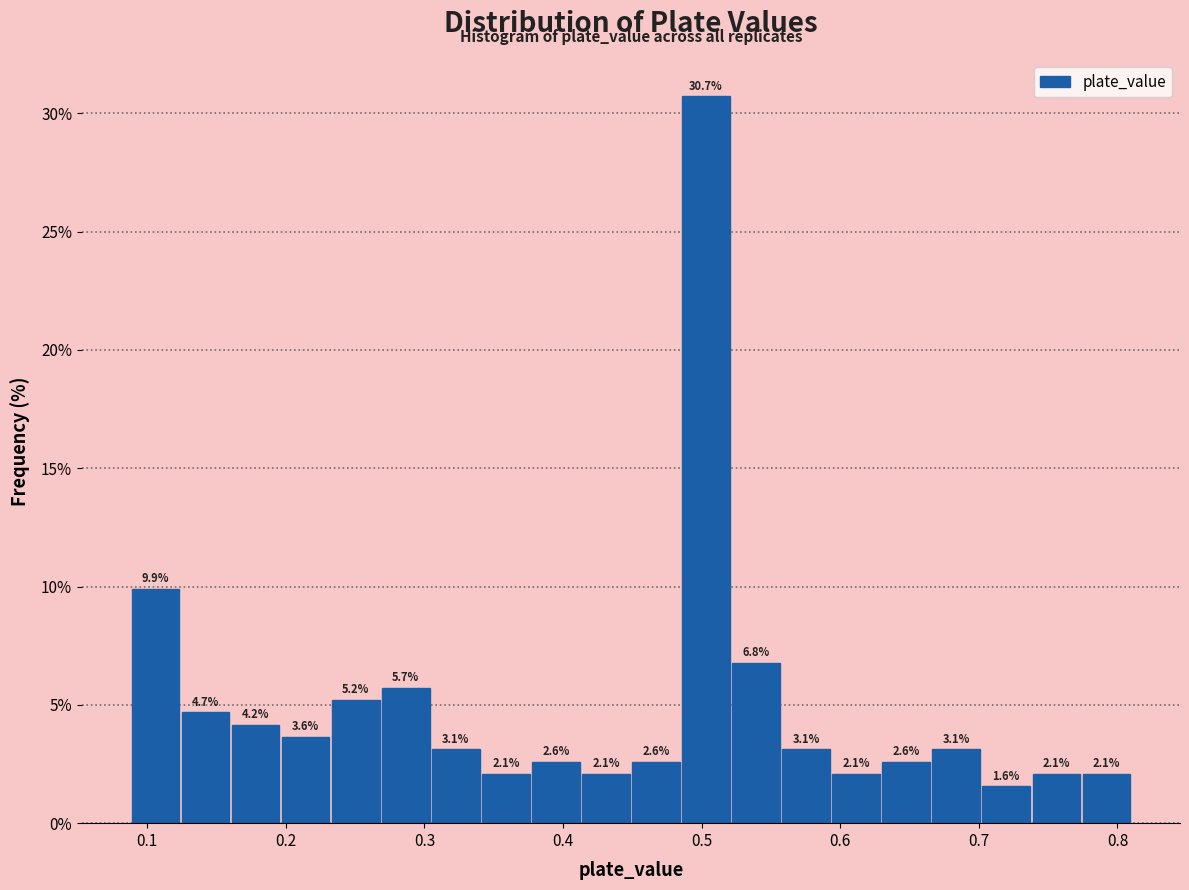

Around what value on the x-axis is the tallest bar? Give the approximate position of its centre, as read against the axis.

0.50